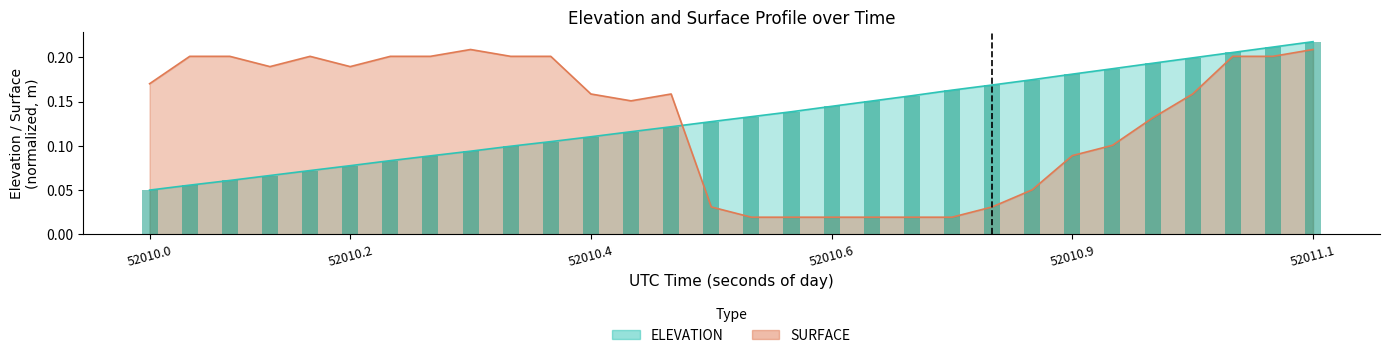

At how many categories does at least one series exceed 0?

30